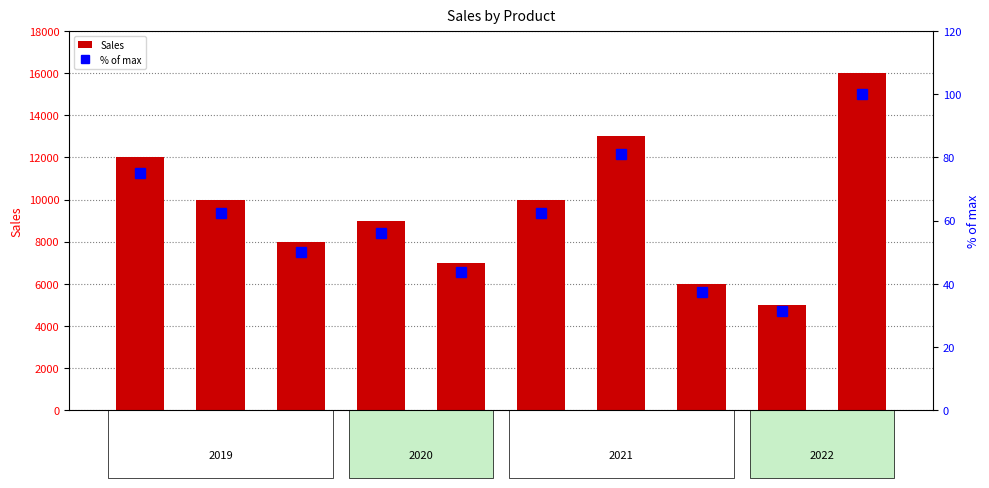

What are all the series names shown in the legend?

Sales, % of max